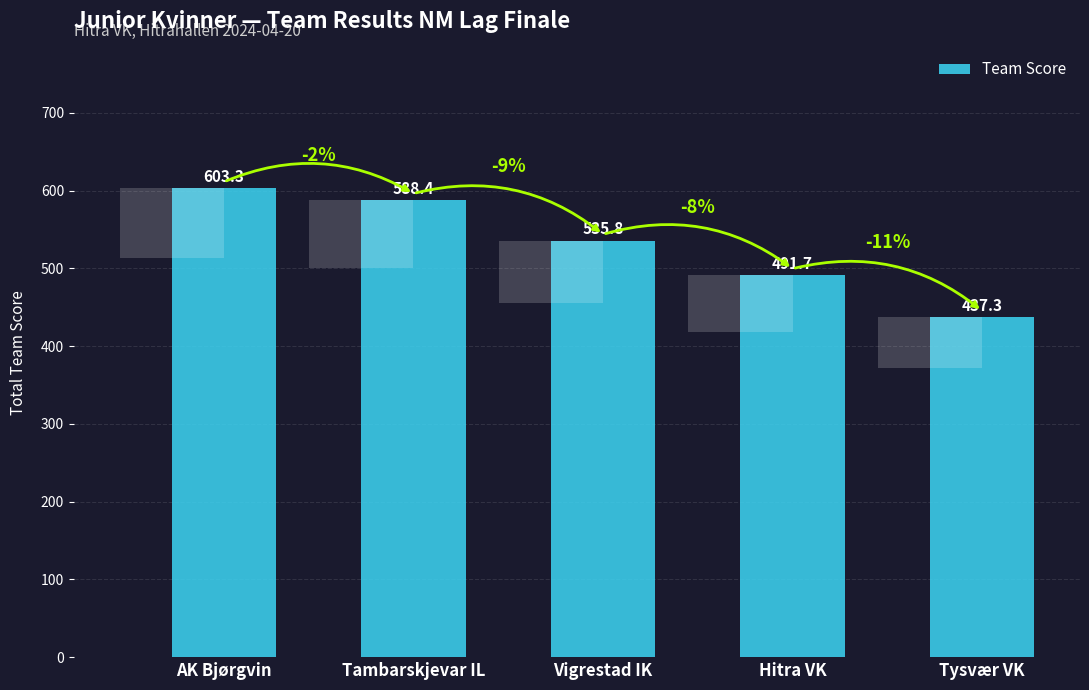

Reading left to right, what are all the values shown in this chart?

AK Bjørgvin=603.3	Tambarskjevar IL=588.4	Vigrestad IK=535.8	Hitra VK=491.7	Tysvær VK=437.3